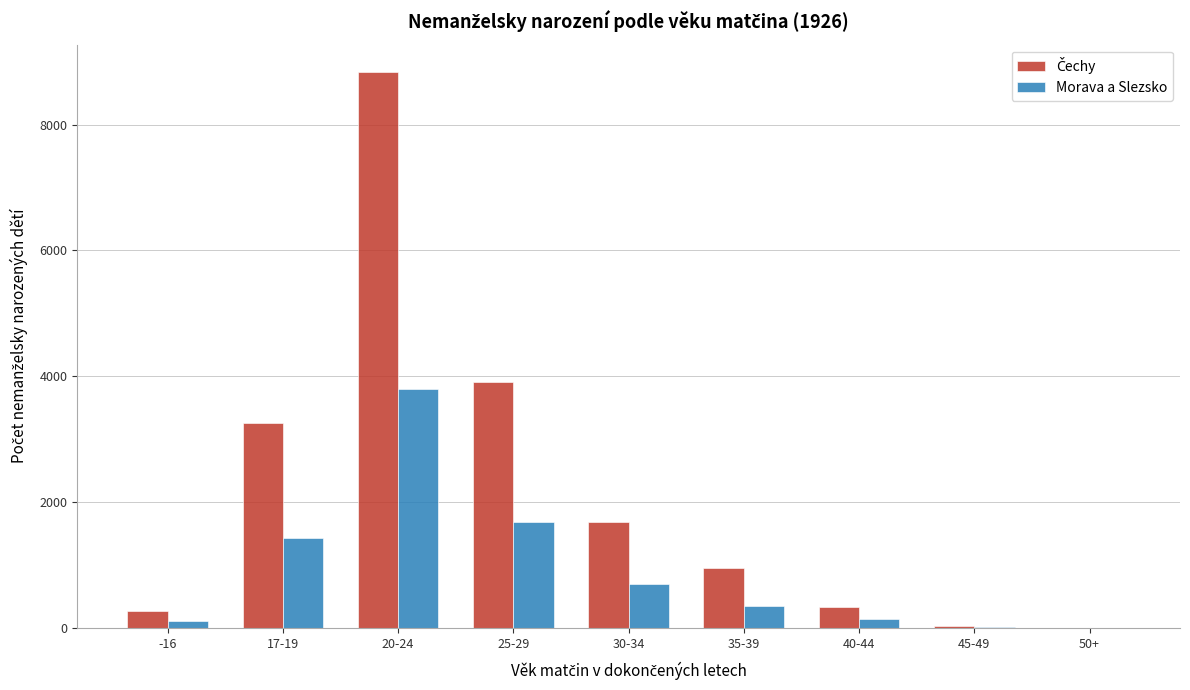

Where is Morava a Slezsko nearest to the value 1899?

25-29